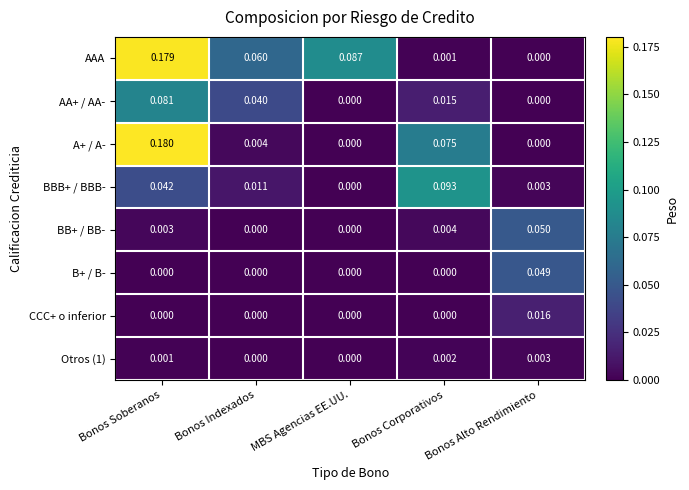

Which category has the highest value across all series?

Bonos Soberanos